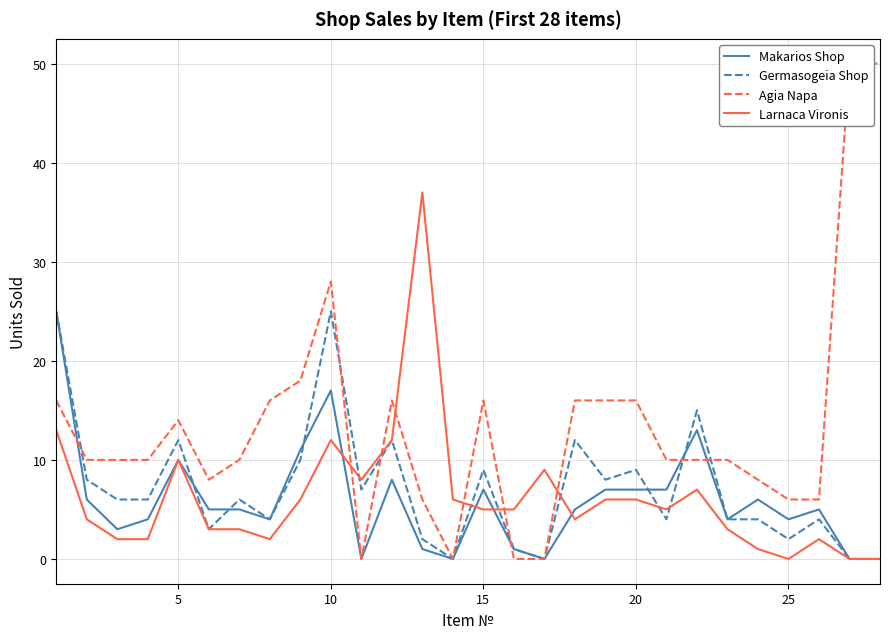

Is it true that Larnaca Vironis equals 14 at 26?

False